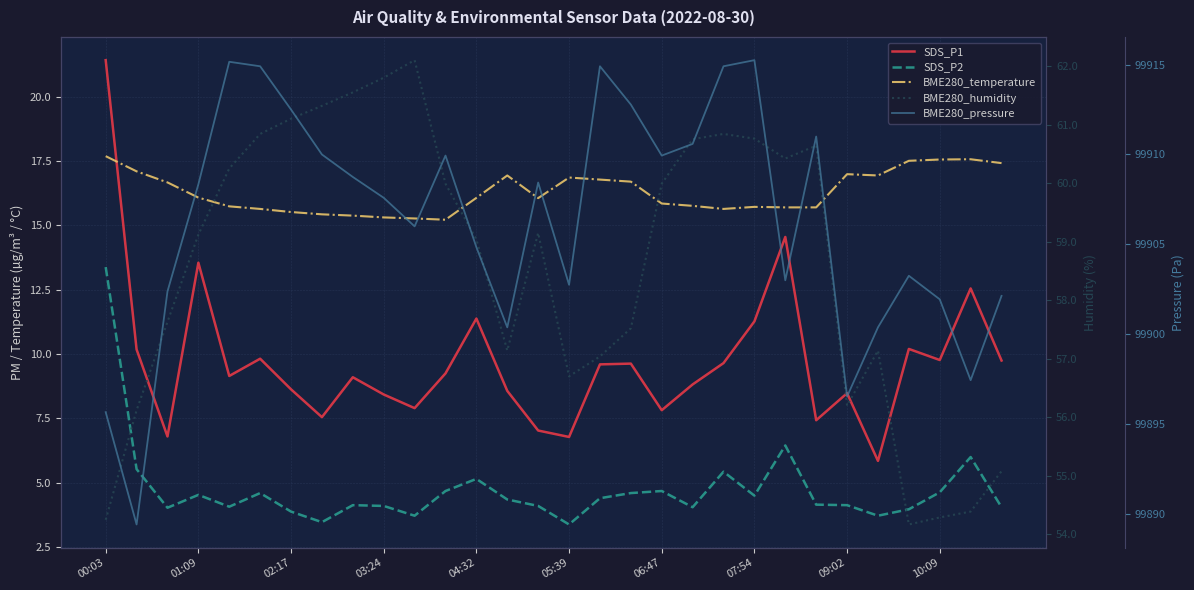

The SDS_P1 series shows 3.4 at 04:32. True or false?

False